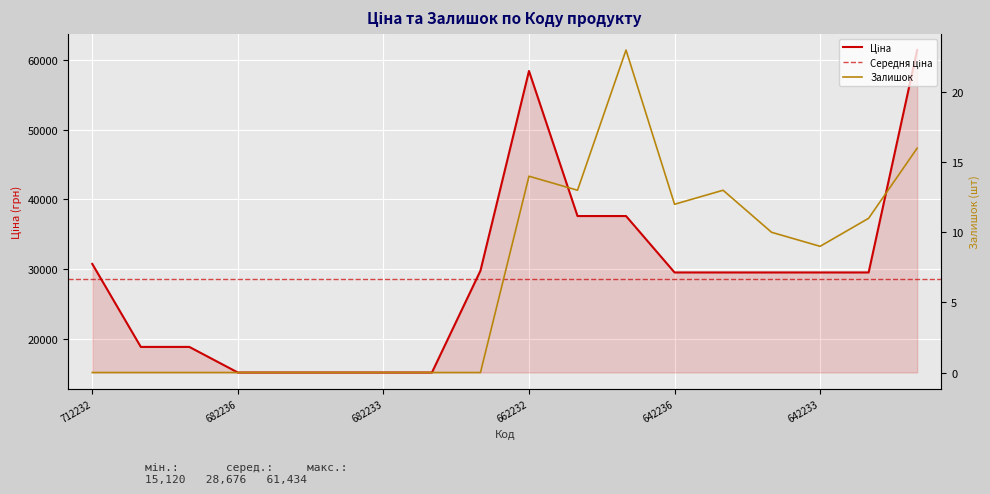

How many categories are shown in the chart?

18